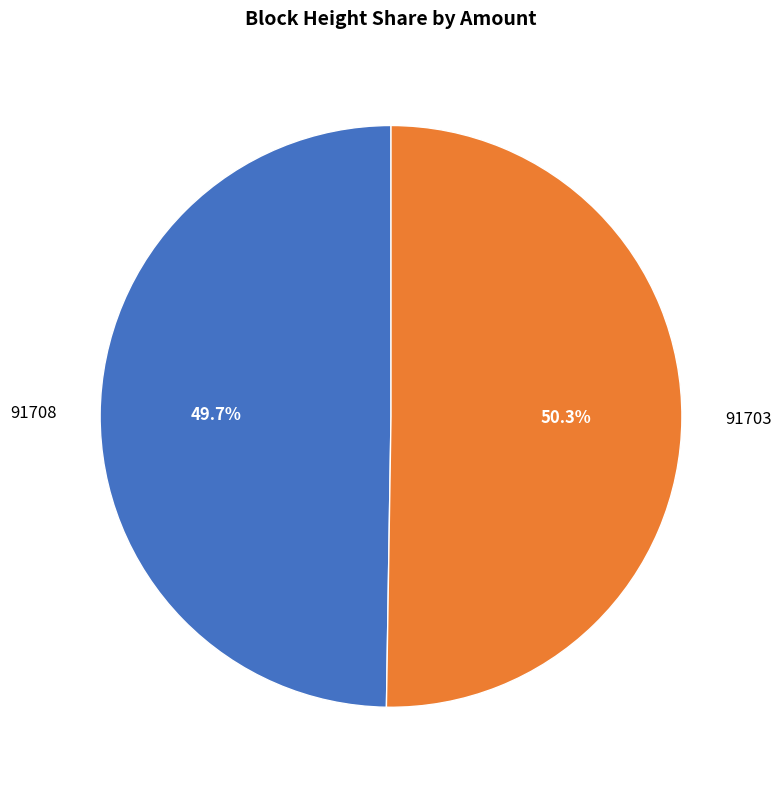

How many segments does this pie chart have?

2